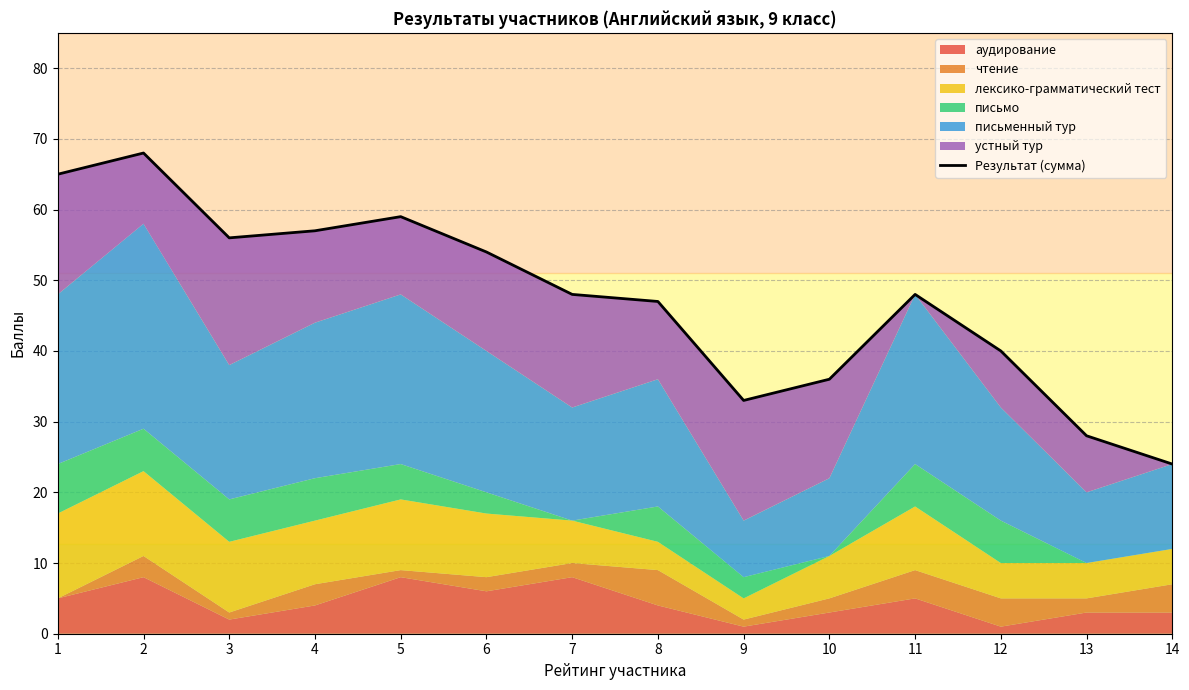

What is the value of the 4th point from the left?

57